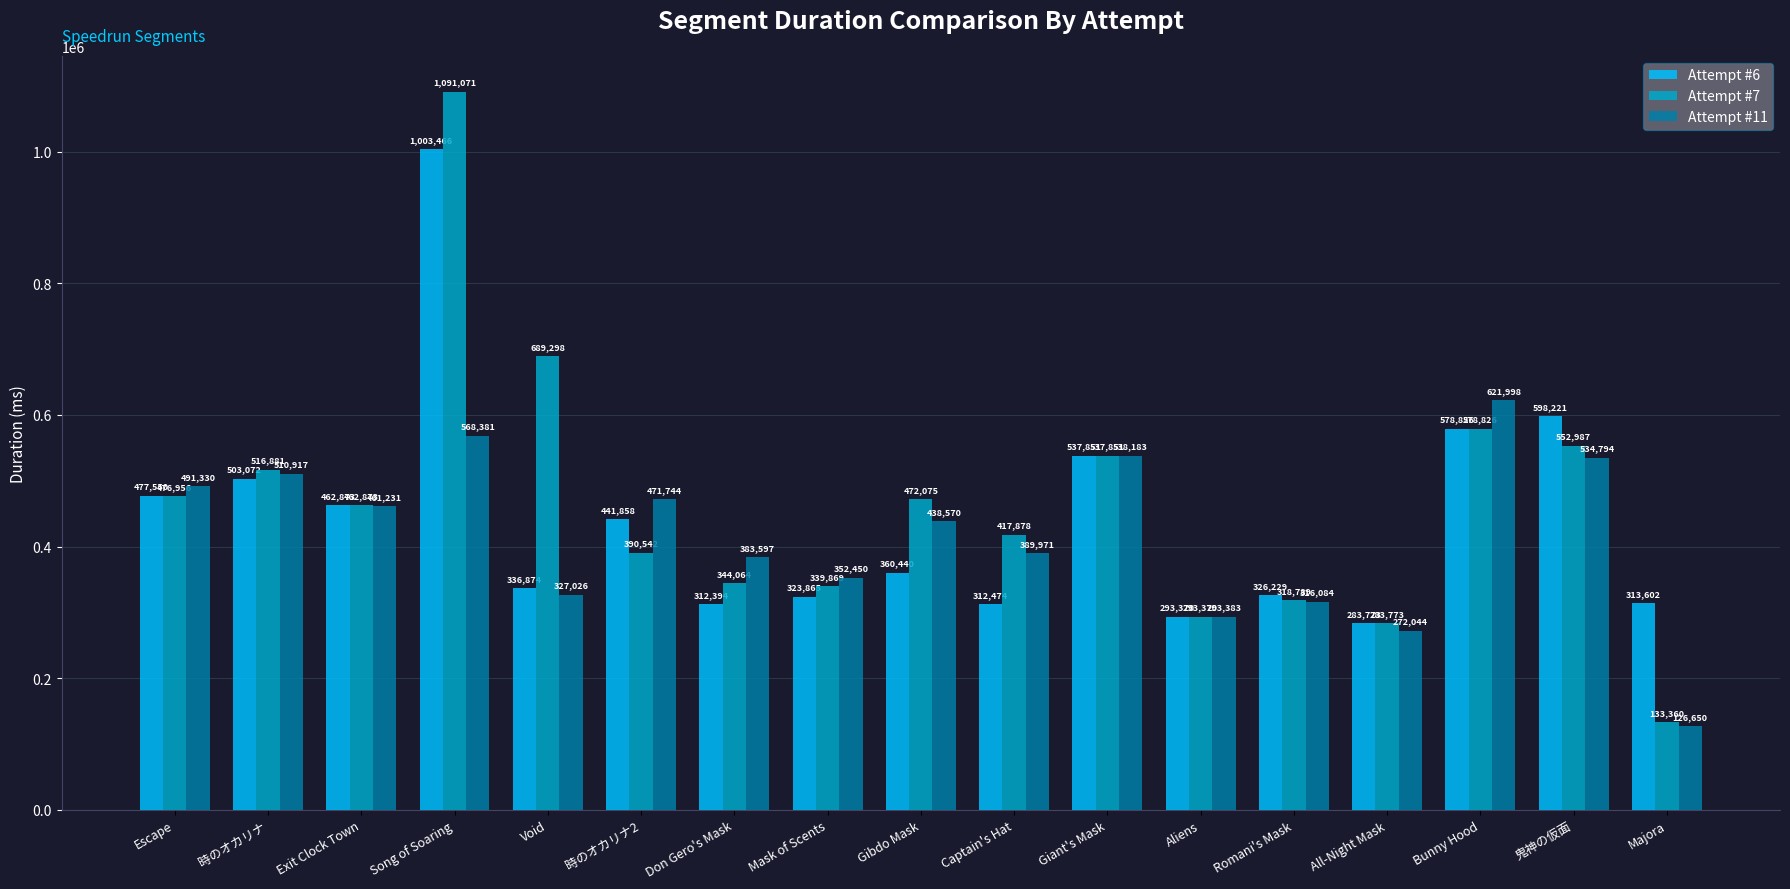

How many bars are there in total?

51